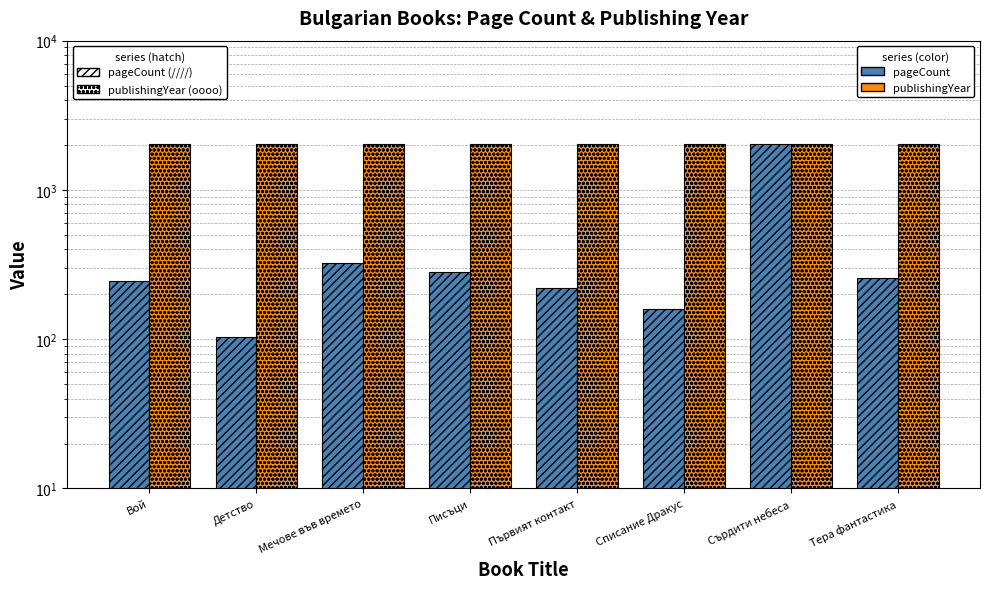

How many data points in publishingYear are less than 2017?

2